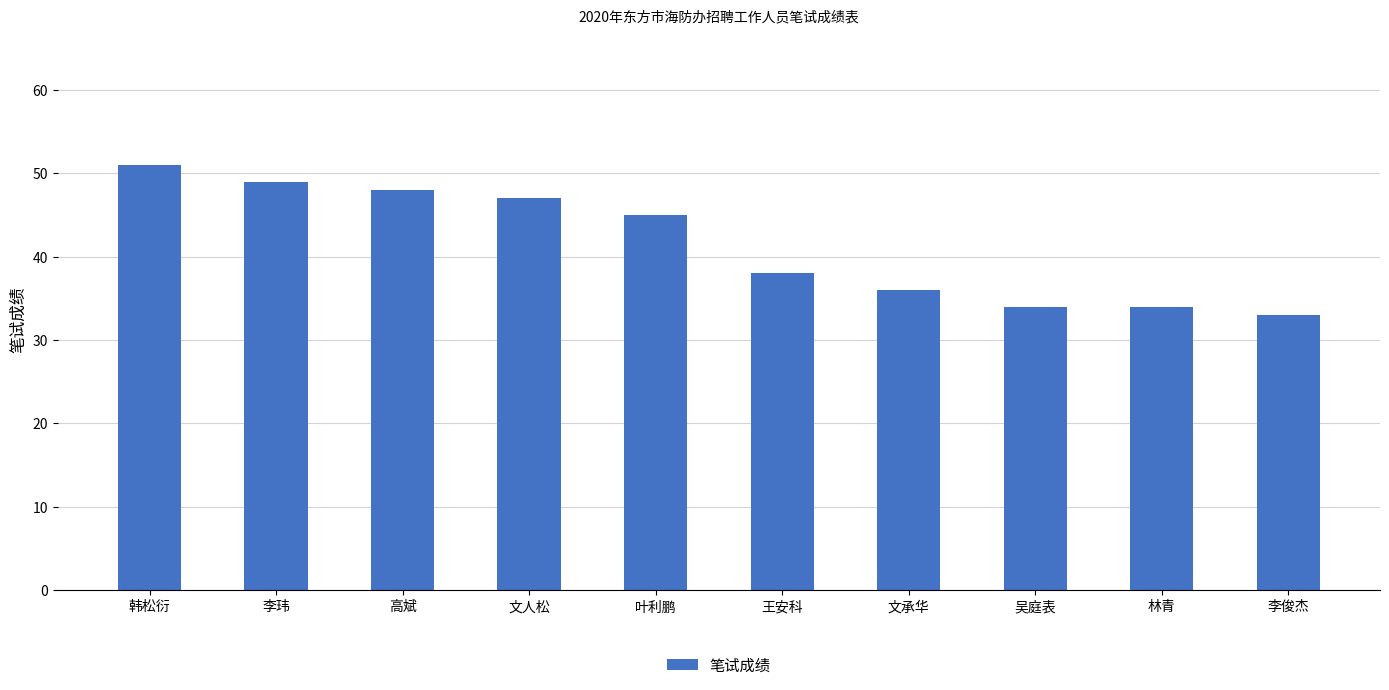

What is the maximum value shown in the chart?

51